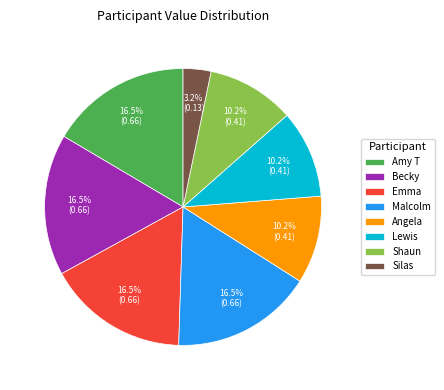

How many segments does this pie chart have?

8